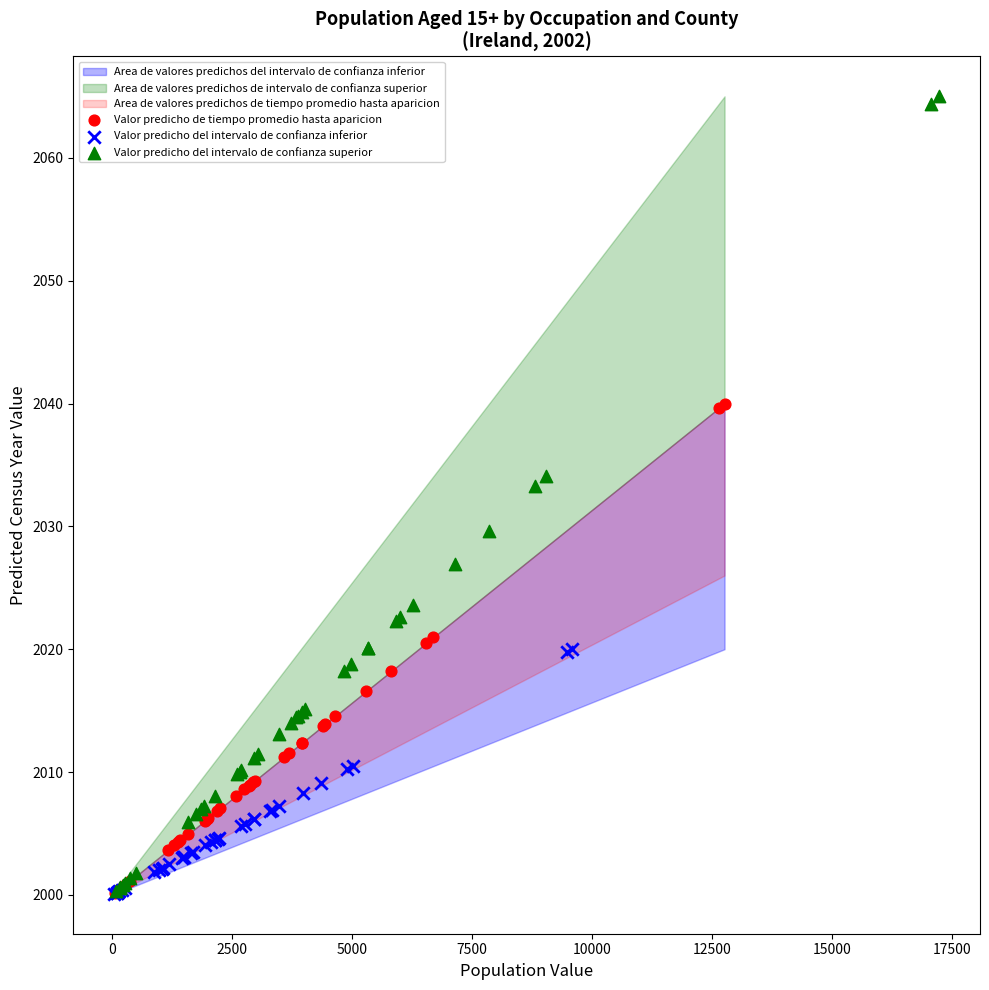

Which series contains the highest Y value?

Valor predicho del intervalo de confianza superior